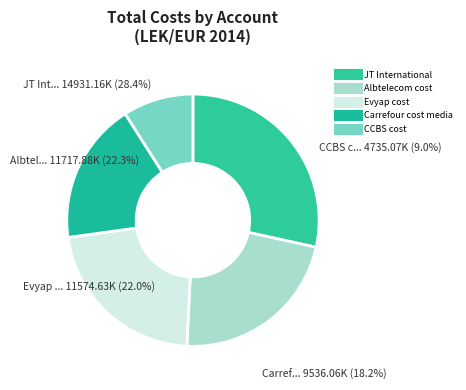

To the nearest percent, what percentage of the pie is Evyap cost?

22%